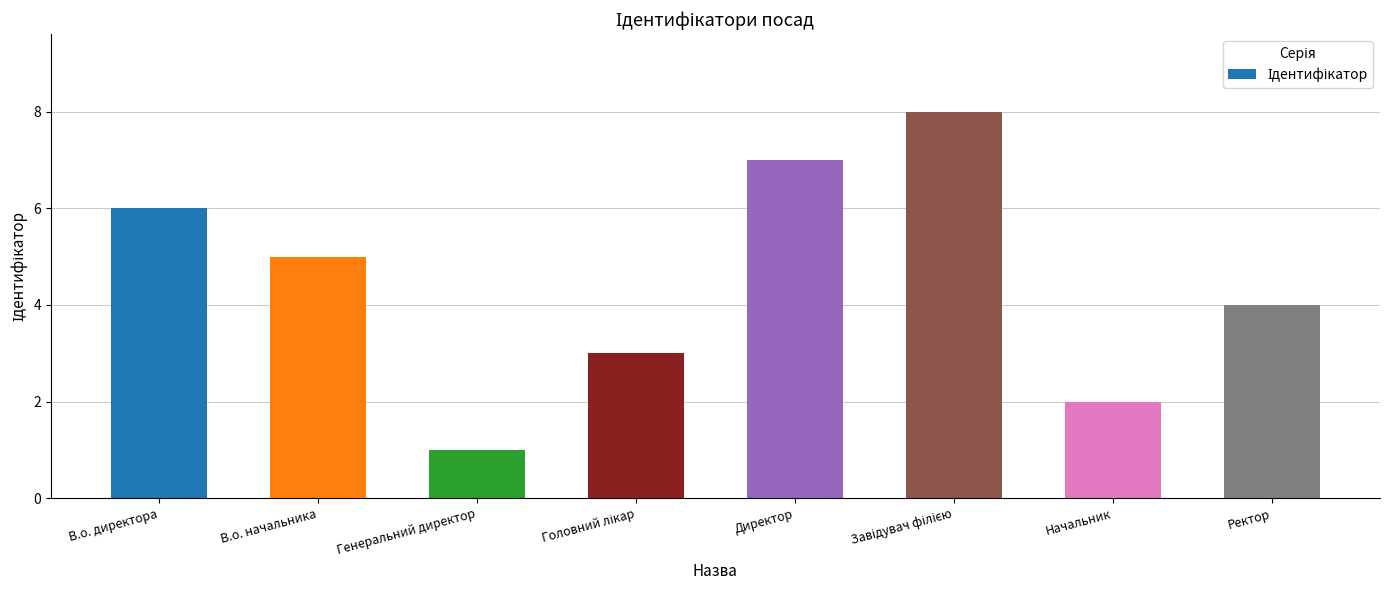

What is the difference between the second highest and second lowest values?

5